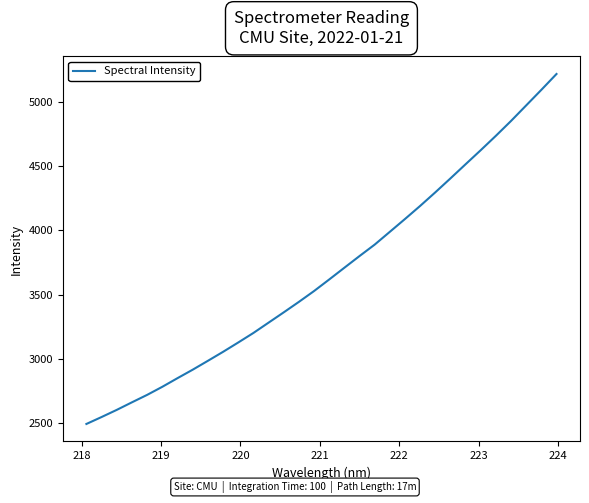

What is the minimum value shown in the chart?

2493.2